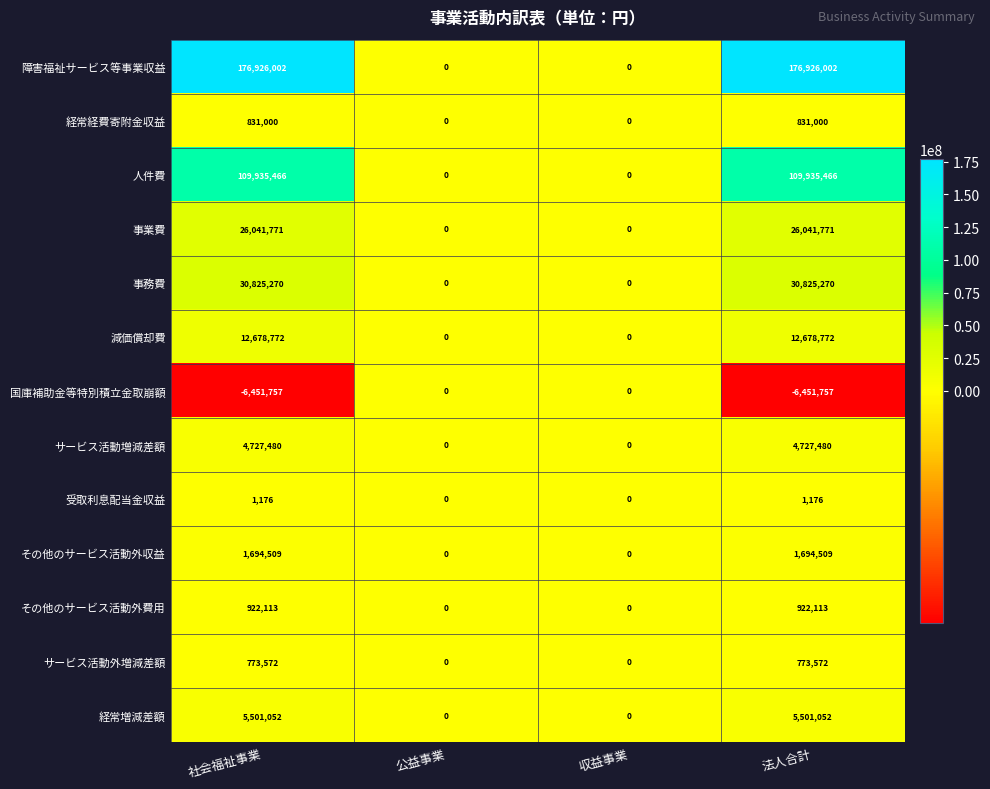

List the series in order of their peak value, lowest first.

国庫補助金等特別積立金取崩額, 受取利息配当金収益, サービス活動外増減差額, 経常経費寄附金収益, その他のサービス活動外費用, その他のサービス活動外収益, サービス活動増減差額, 経常増減差額, 減価償却費, 事業費, 事務費, 人件費, 障害福祉サービス等事業収益